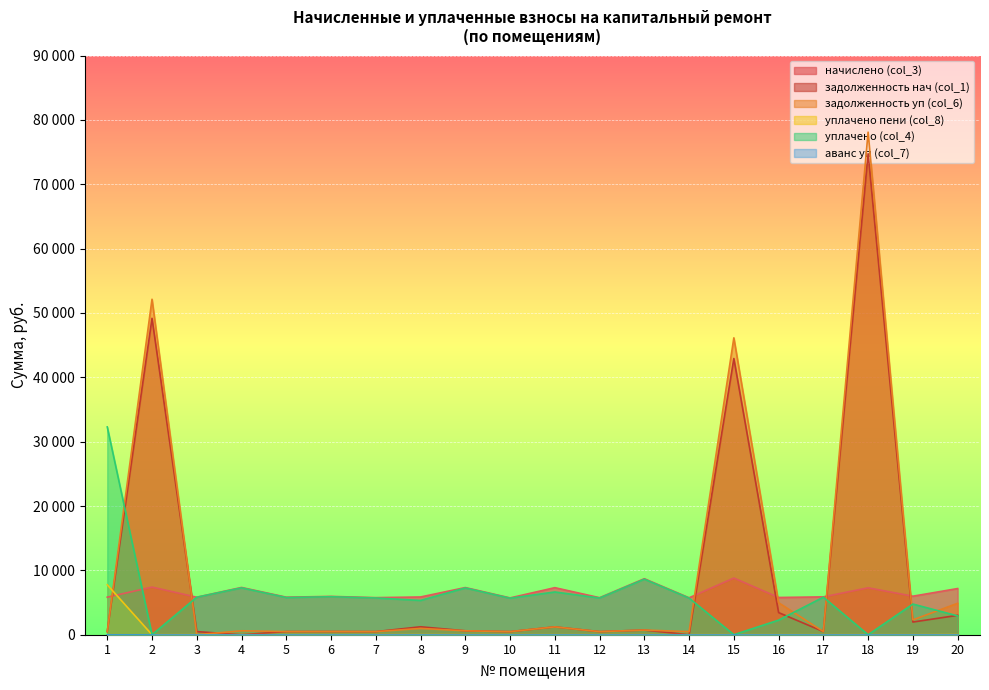

Which category has the lowest value in the задолженность нач (col_1) series?

4